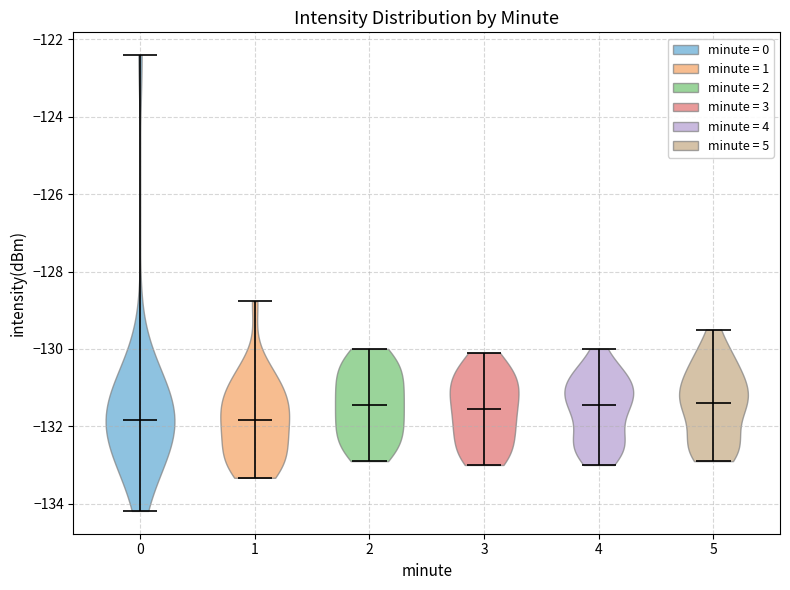

What is the highest point the violin at x = 5 reaches on the y-axis? The values are not printed on the chart, so give them approximately, as read against the axis.

-129.4